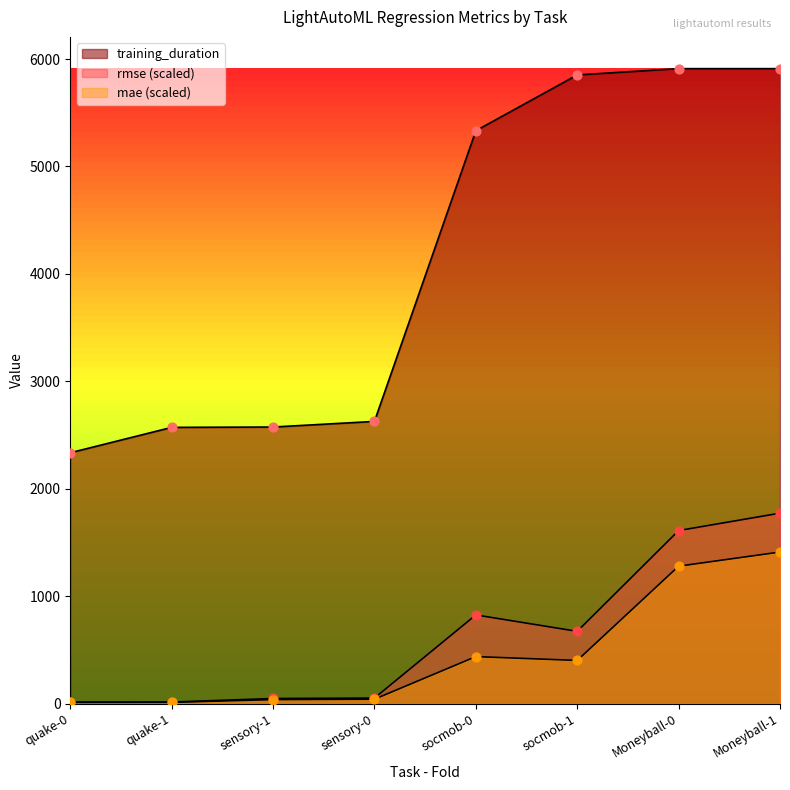

What are all the series names shown in the legend?

mae, rmse, training_duration